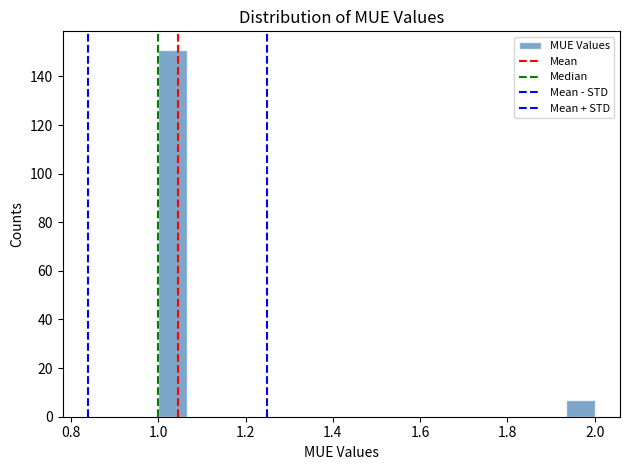

Read against the x-axis, roughly where is the centre of the tallest bar?

1.04